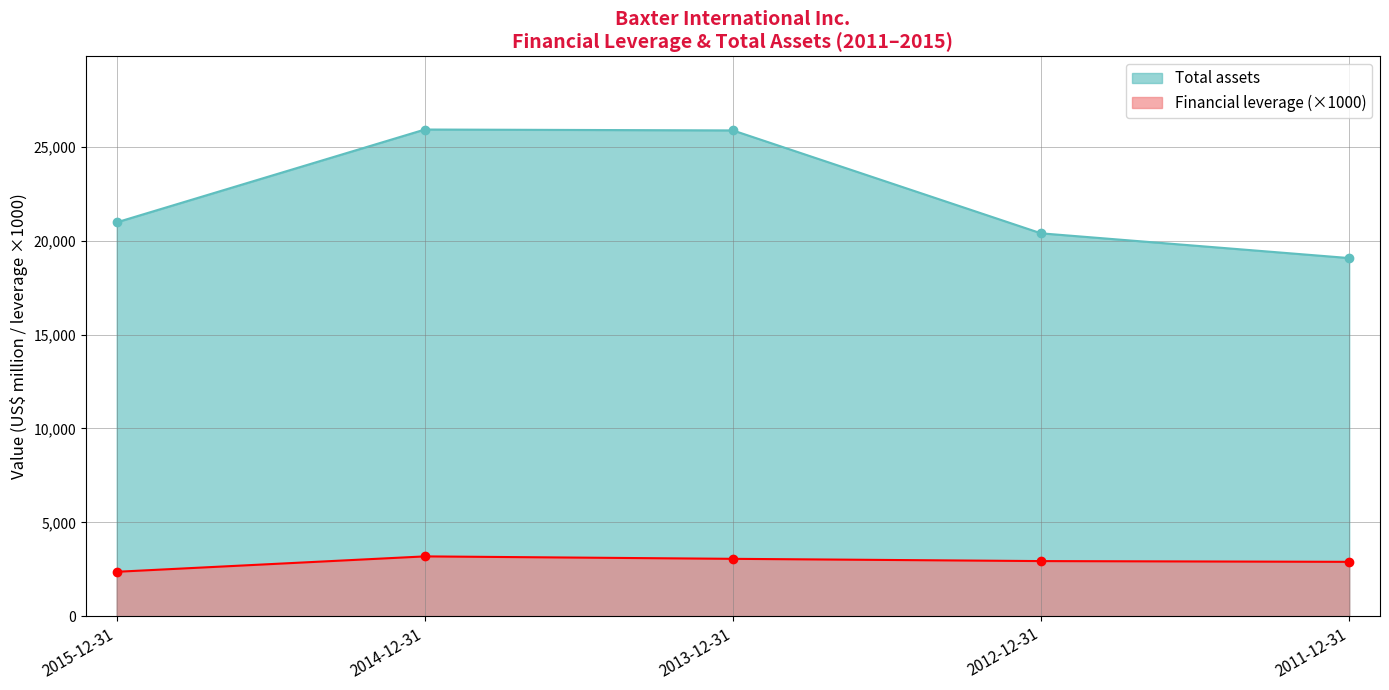

How many distinct data groups are displayed?

2